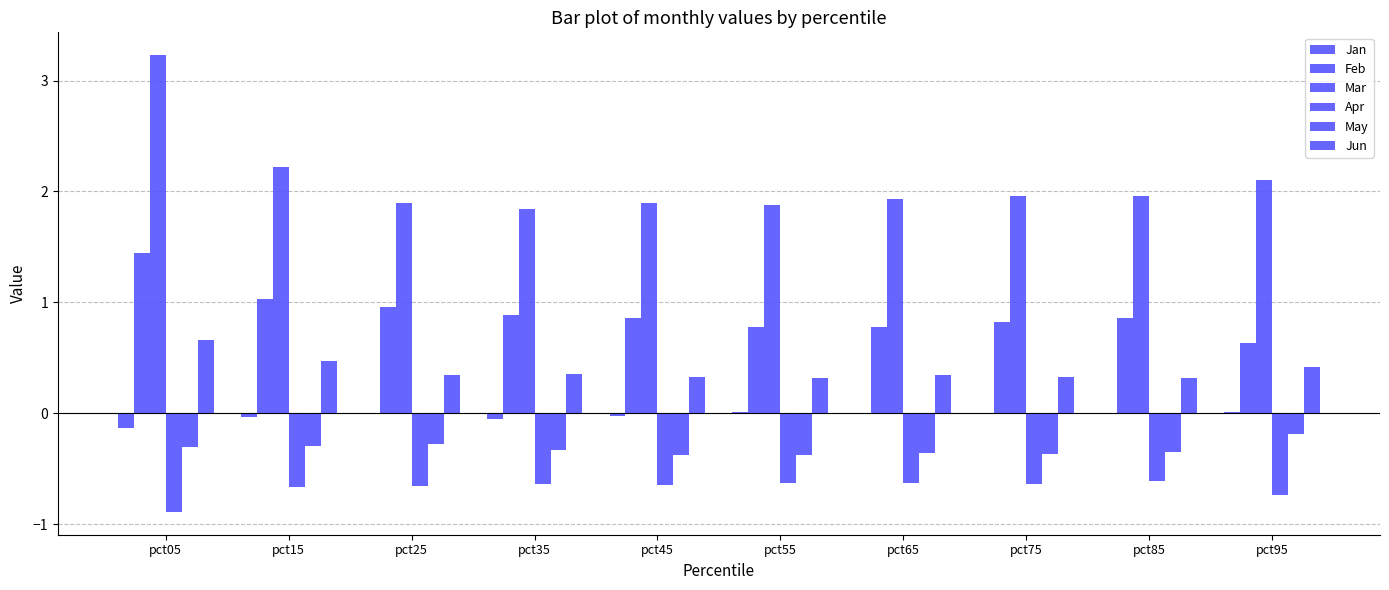

Count the number of data series in this chart.

6